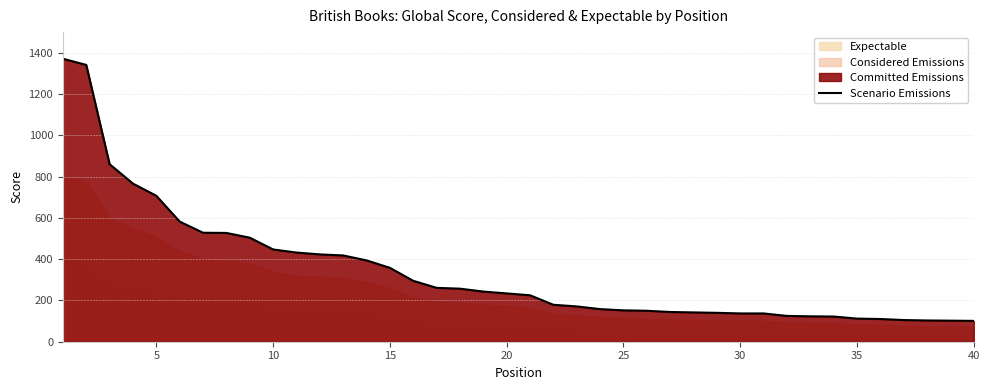

What is the maximum value for Scenario Emissions?

1371